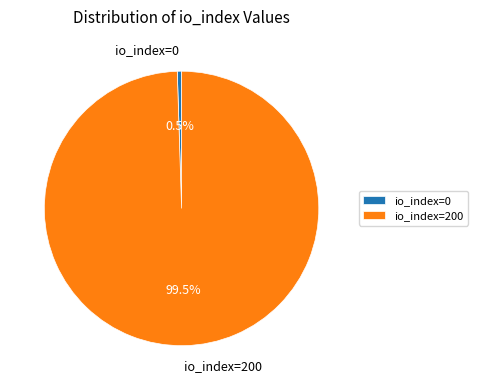

What is the largest slice in the pie chart?

io_index=200